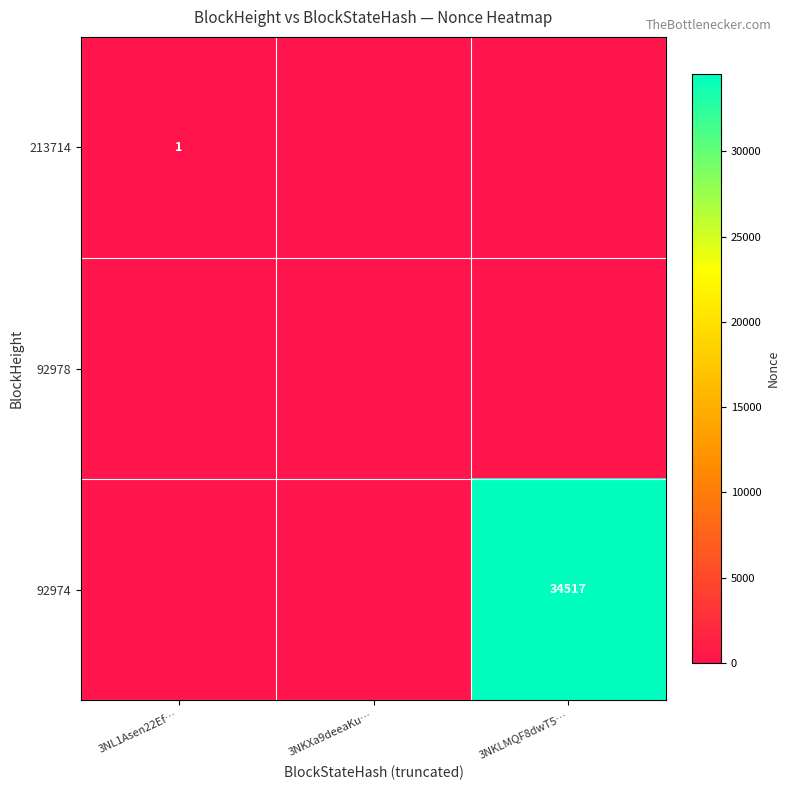

The value of 213714 at 3NL1Asen22Ef… is 1. True or false?

True